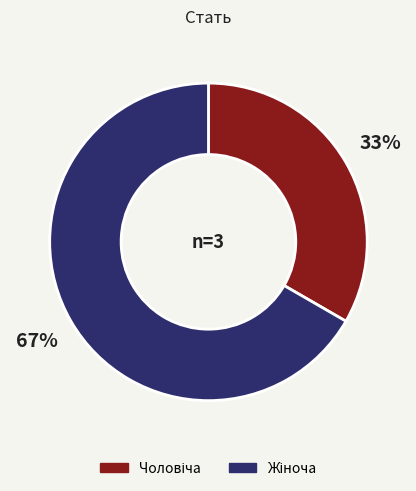

To the nearest percent, what is the average slice percentage?

50%